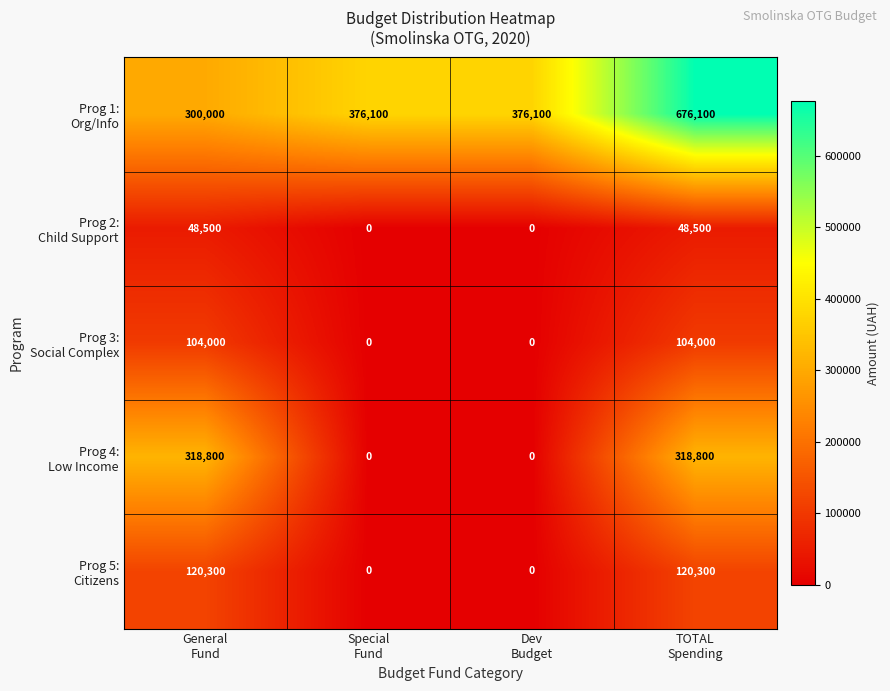

Count the number of data series in this chart.

5